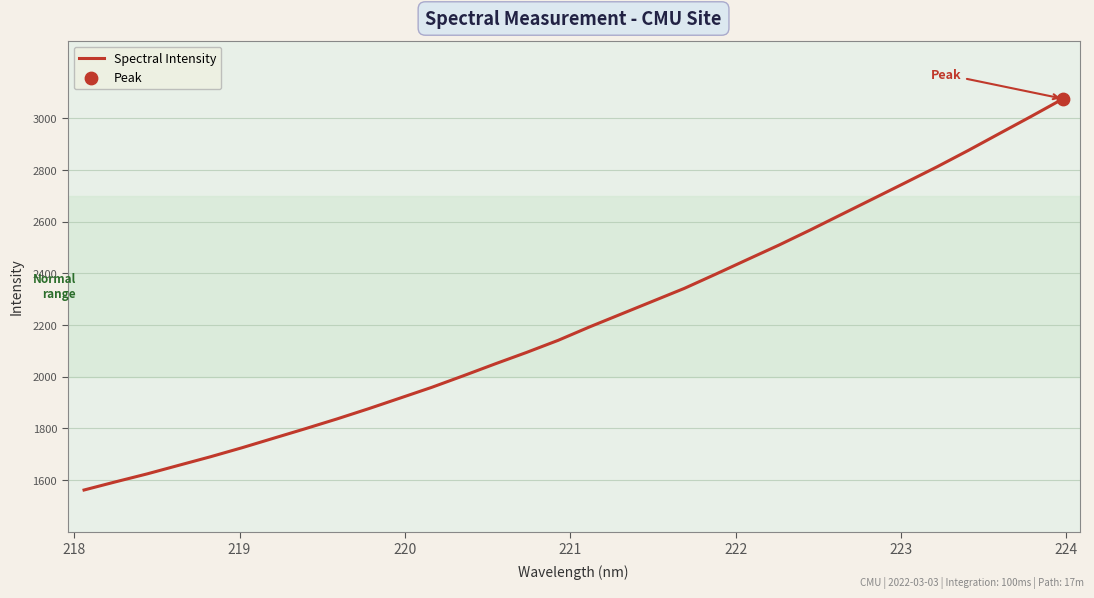

What is the minimum value shown in the chart?

1560.6